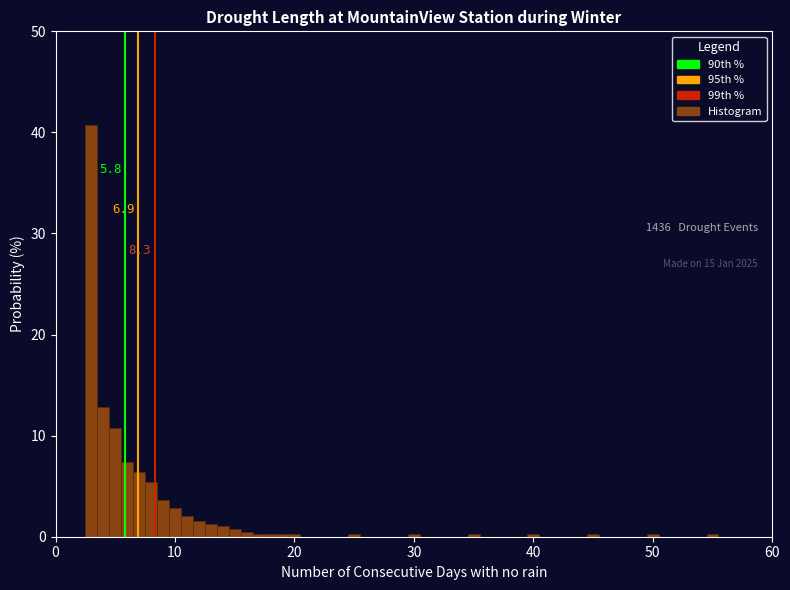

Around what value on the x-axis is the tallest bar? Give the approximate position of its centre, as read against the axis.

3